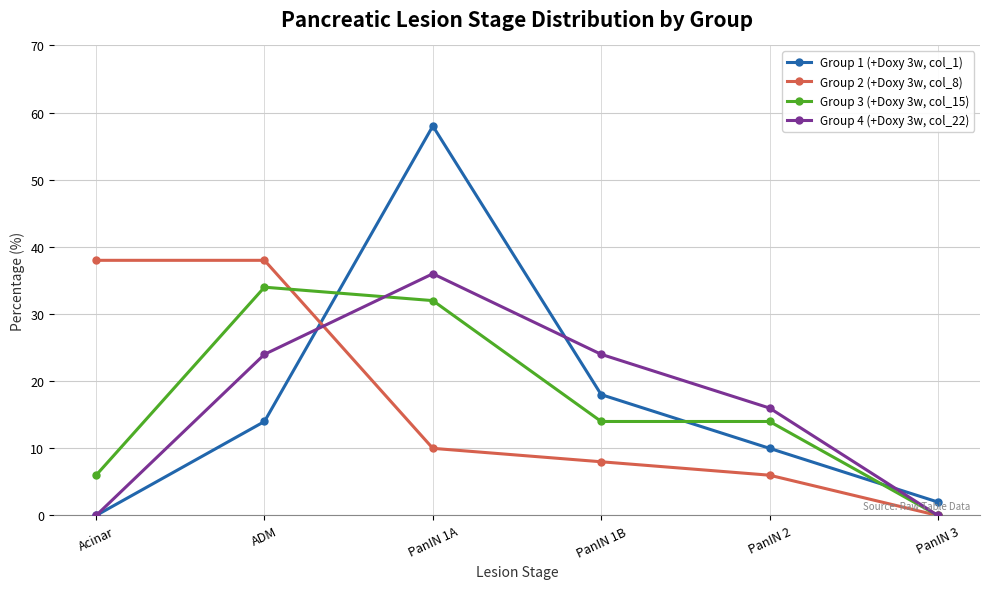

After their last crossing, which series has the higher values: Group 4 (+Doxy 3w, col_22) or Group 1 (+Doxy 3w, col_1)?

Group 1 (+Doxy 3w, col_1)